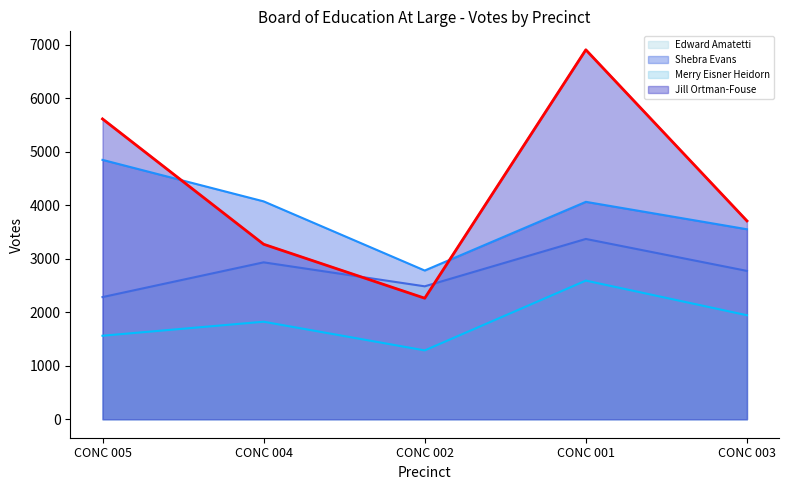

True or false: Merry Eisner Heidorn has more than 2 interior local peaks.

False